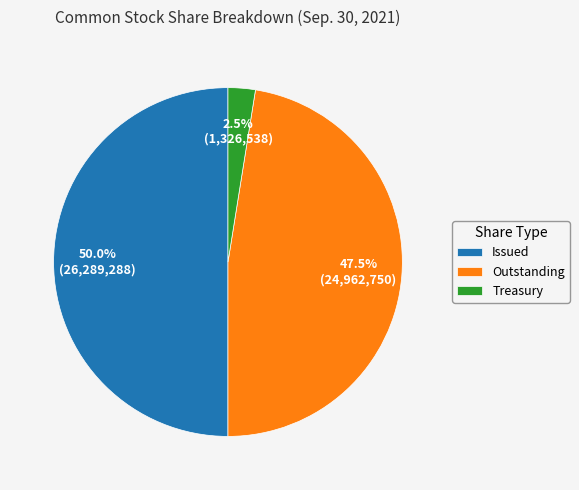

To the nearest percent, what is the average slice percentage?

33%